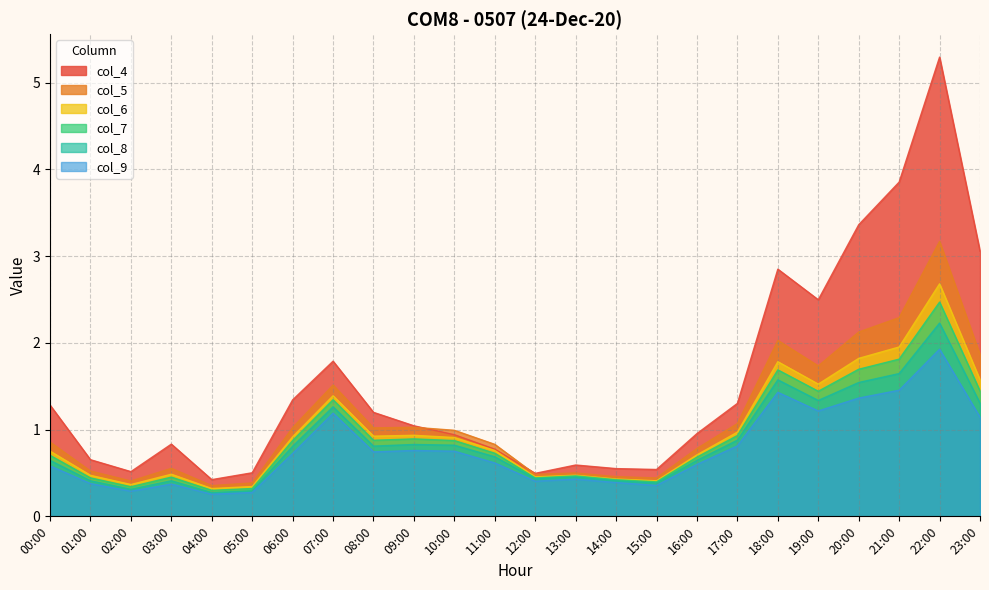

At which label does col_7 reach its minimum?

04:00